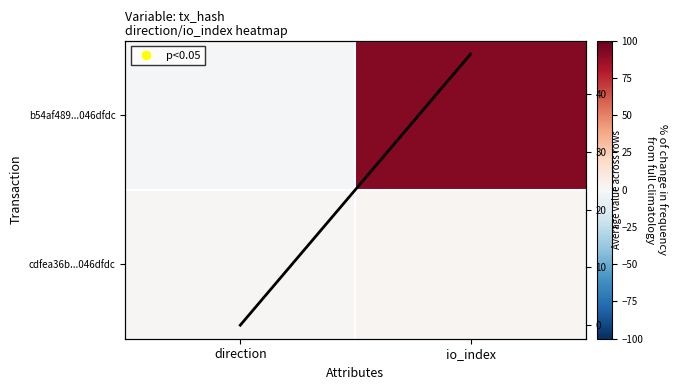

What is the sum of all Row mean values?

47